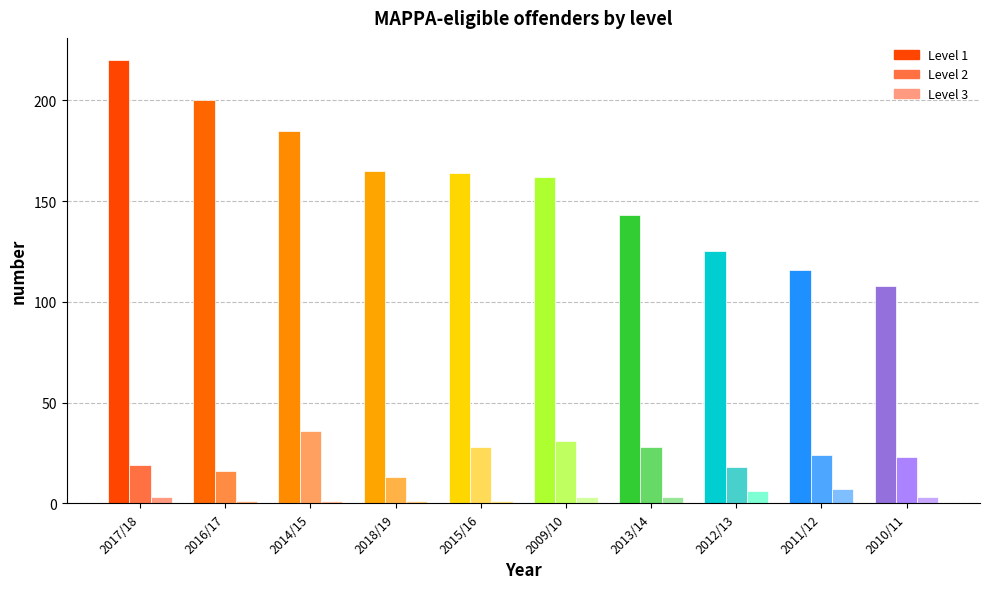

What is the difference between the maximum and second lowest values in the Level 2 series?

20